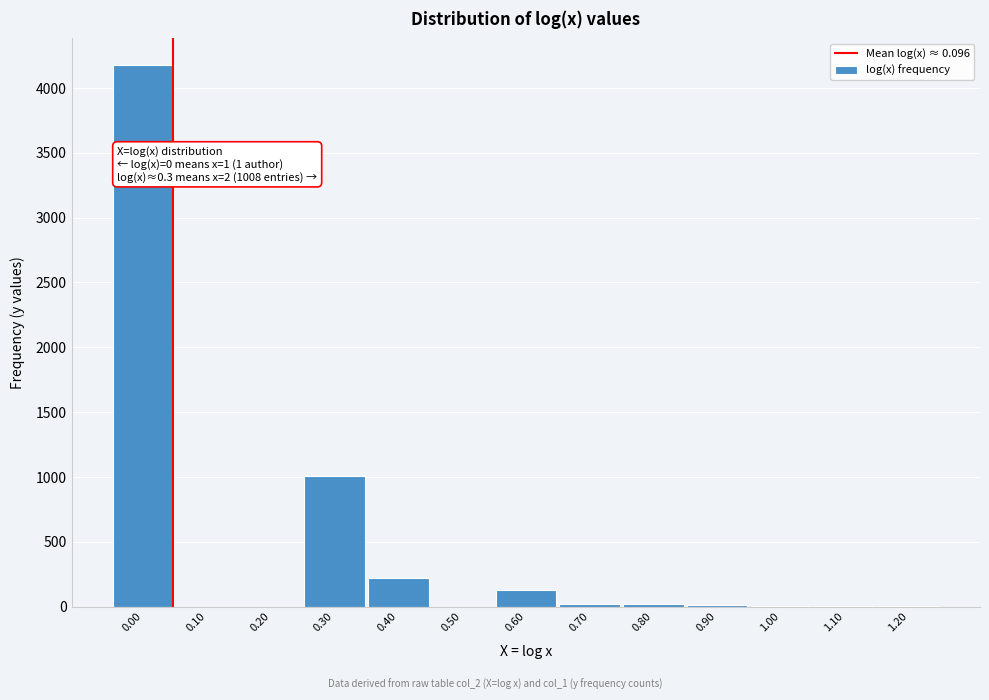

What is the greatest value displayed?

4175